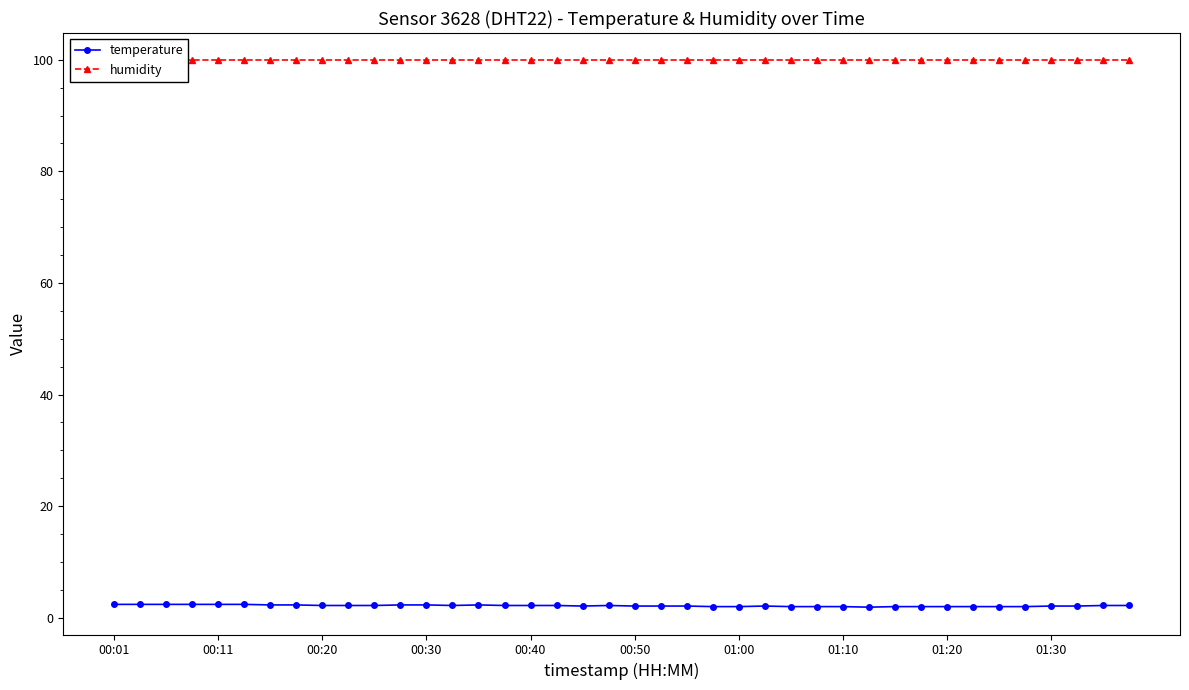

Between 19 and 10, which is larger?

19